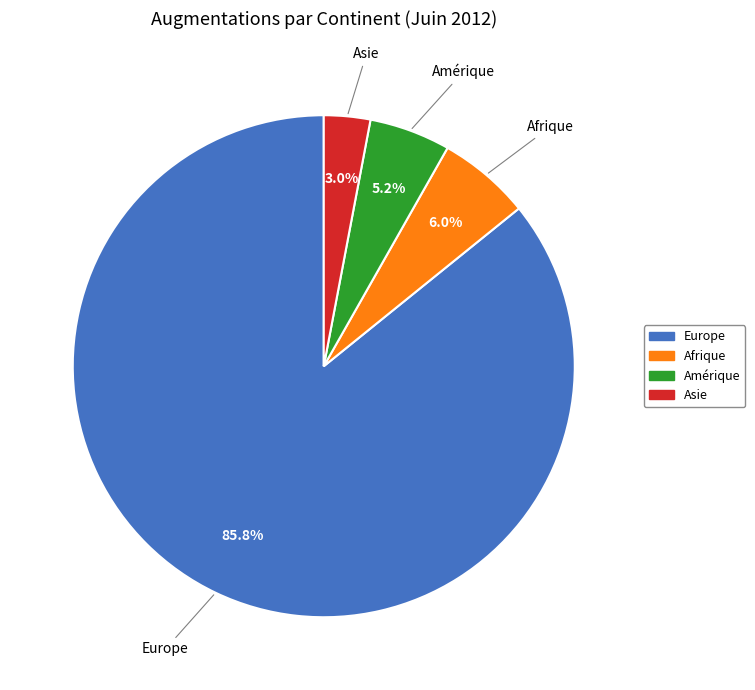

How many segments does this pie chart have?

4